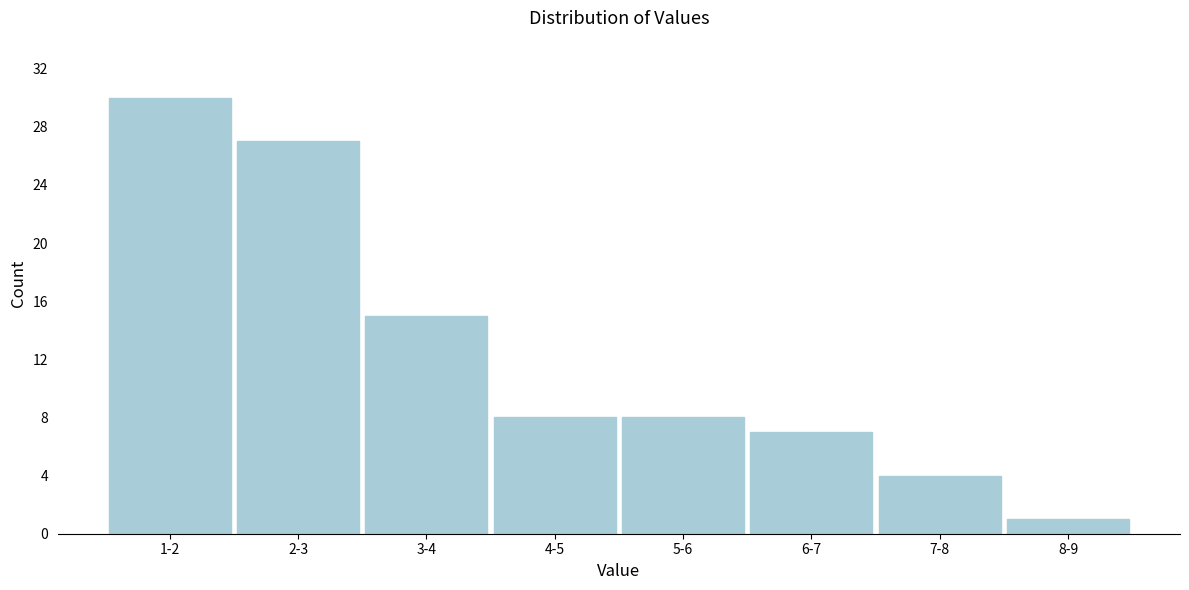

Reading right to left, list all the values displayed in this chart.

8-9=1	7-8=4	6-7=7	5-6=8	4-5=8	3-4=15	2-3=27	1-2=30